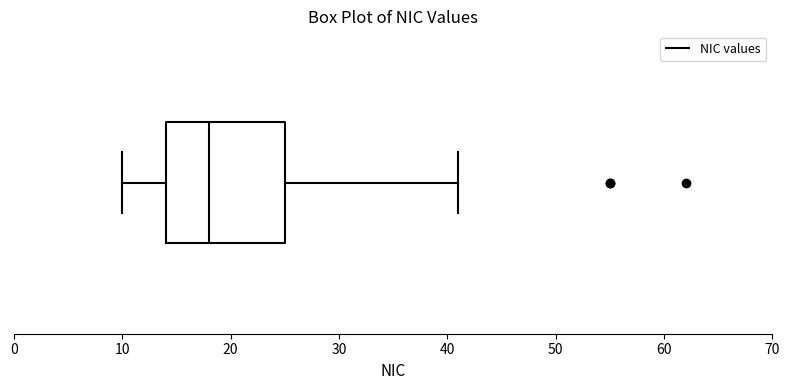

Transcribe this box plot: give where the median line is, the range the box spans, and where the two whiskers end, as read against the x-axis. The values are not printed on the chart, so give them approximately, as read against the axis.

median 18, box 14 to 25, whiskers 10 to 41